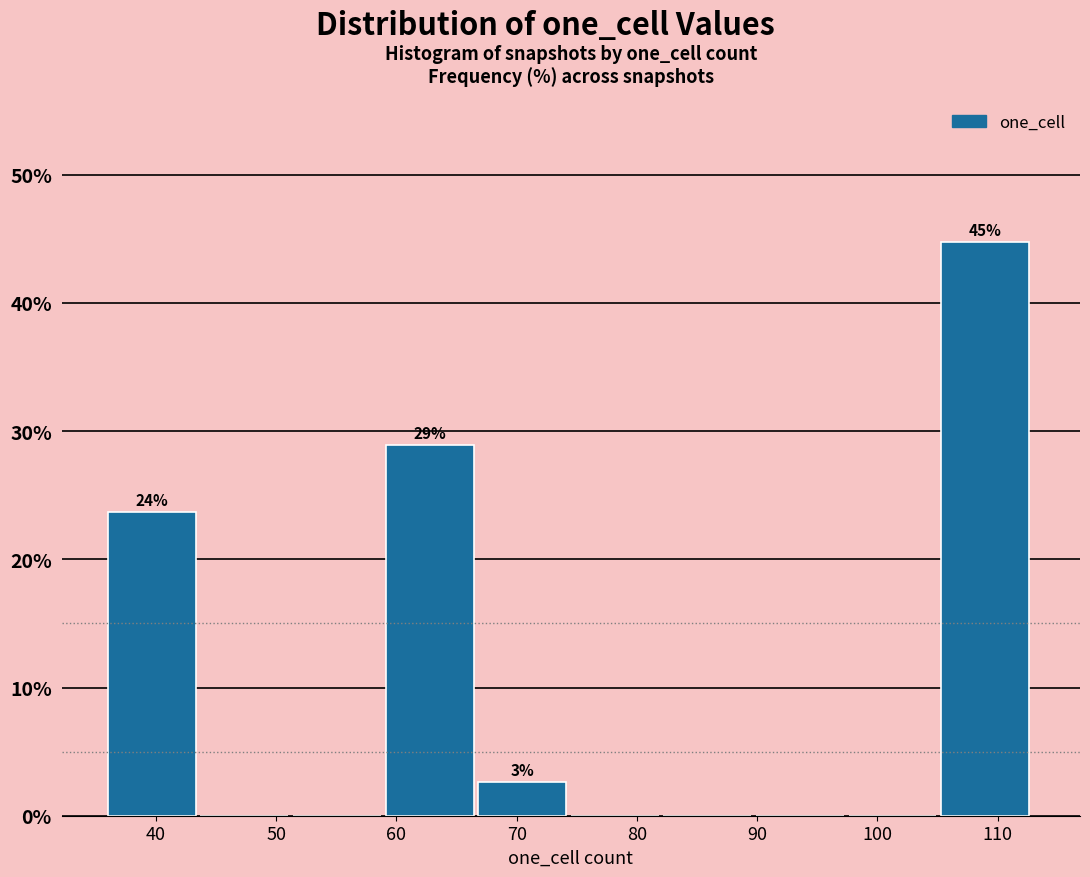

Which range on the x-axis has the tallest bar?

105.3 to 113.0